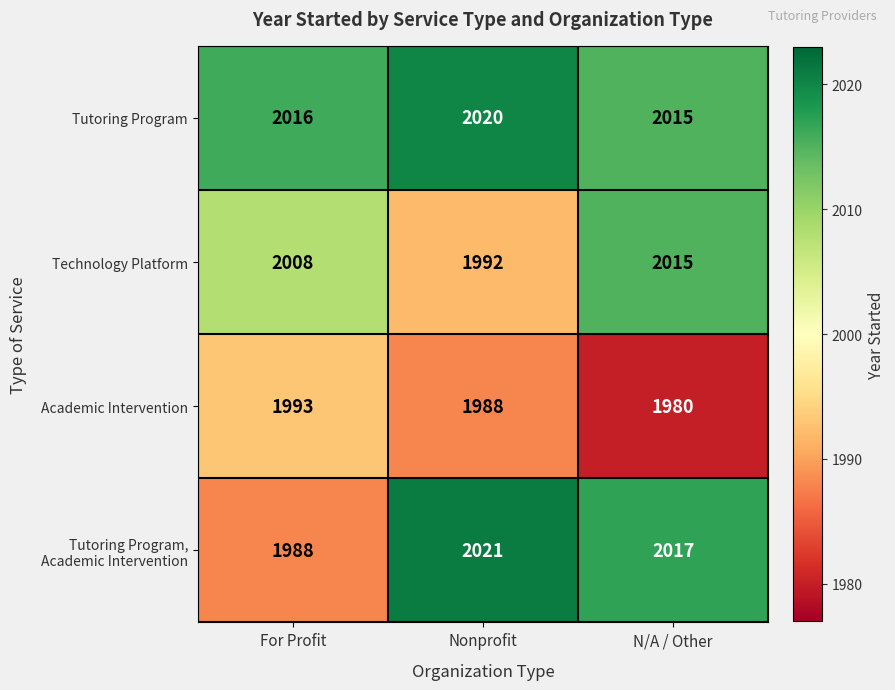

Between Nonprofit and N/A / Other, which series saw the biggest shift?

Technology Platform